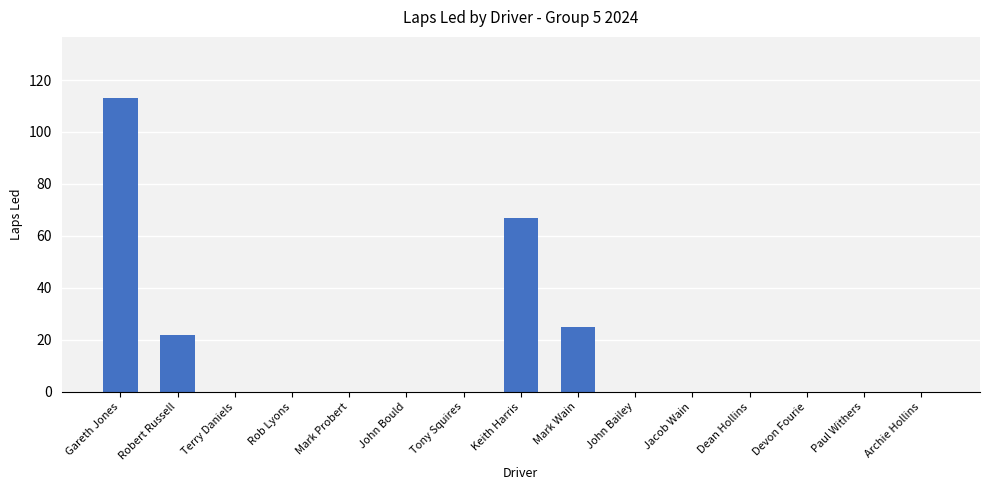

How many data points does each series have?

15